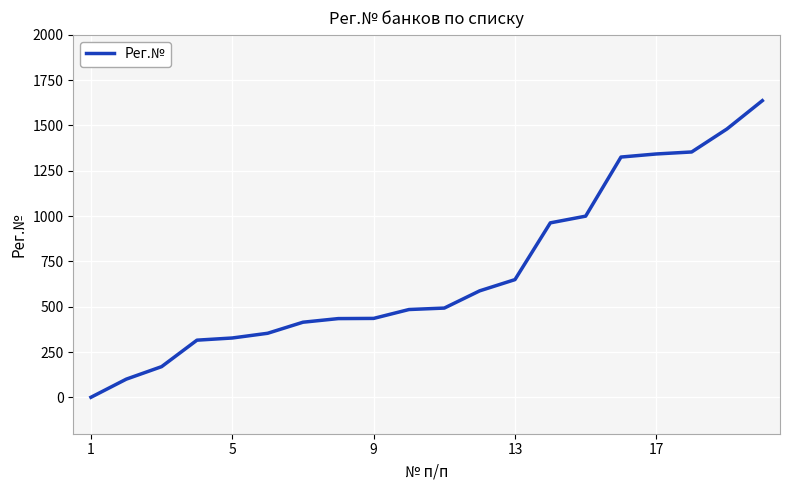

Does the chart have visible grid lines?

Yes